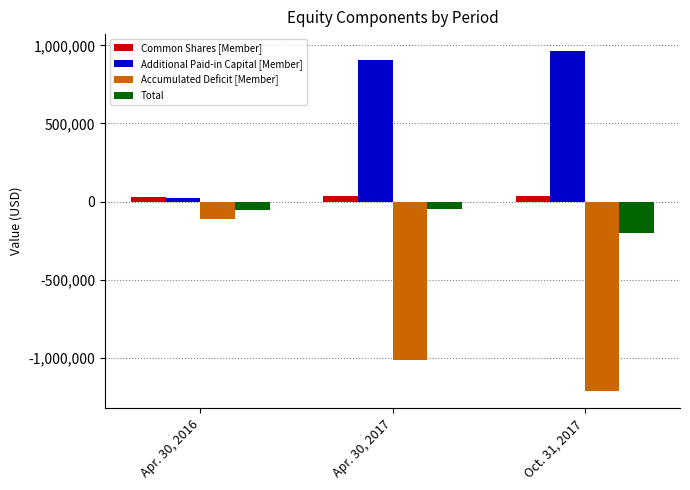

What is the label of the 3rd bar from the right?

Apr. 30, 2016